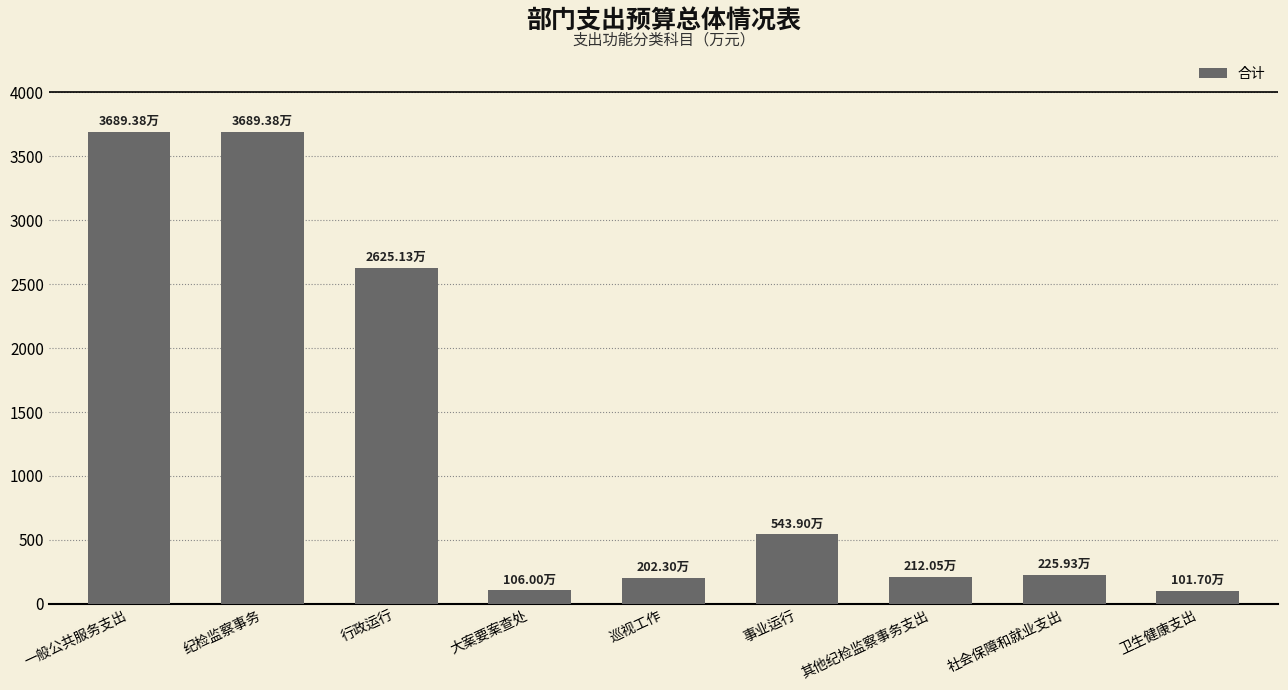

What is the difference between the maximum and minimum values?

3587.7